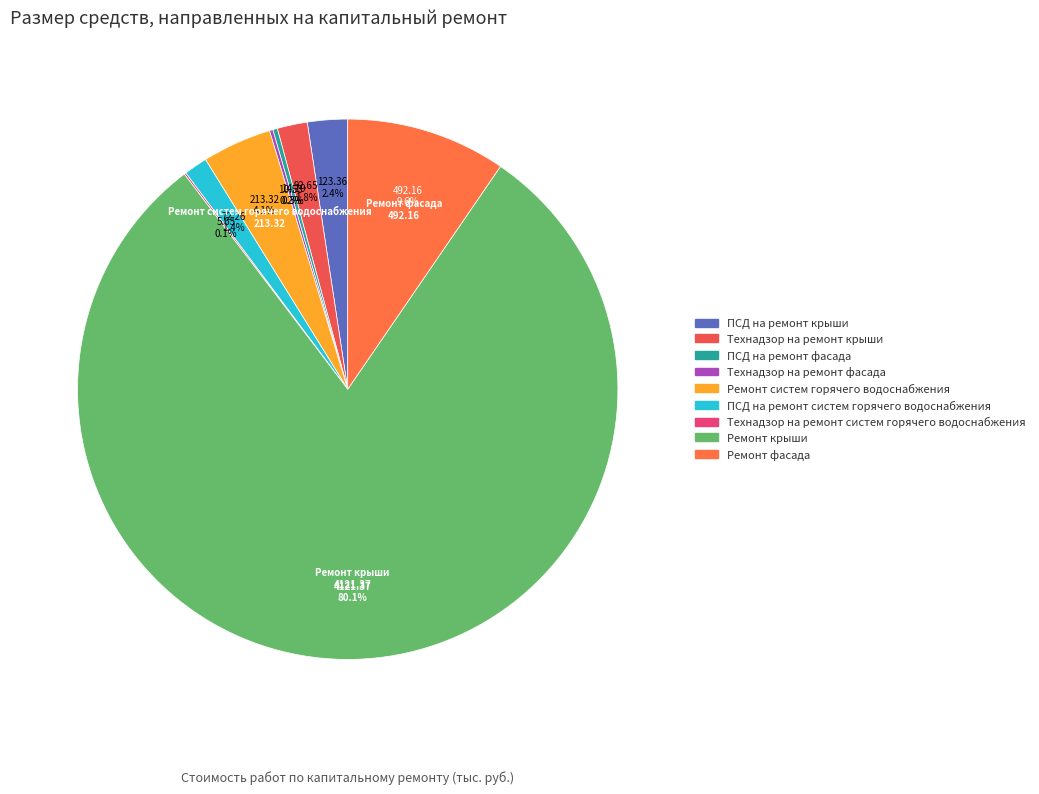

How many slices are in this pie chart?

9